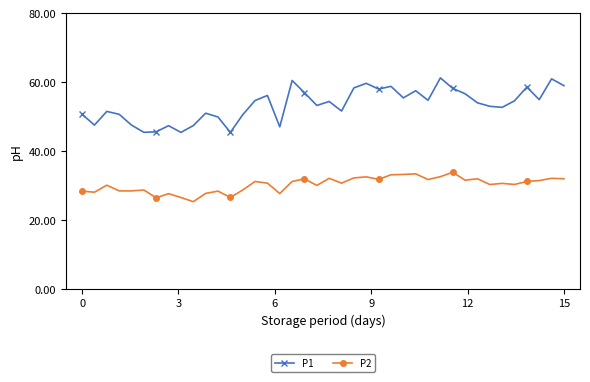

What is the minimum value shown in the chart?

25.3